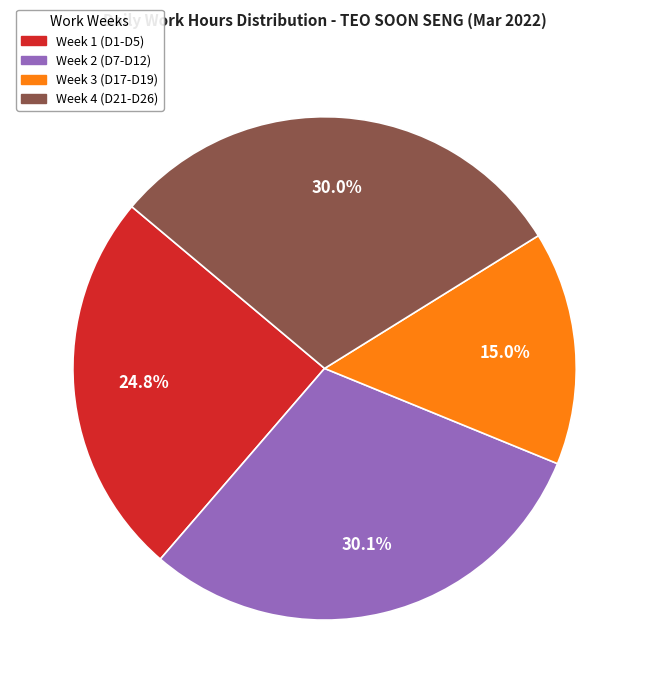

Is there a majority slice in this chart?

No